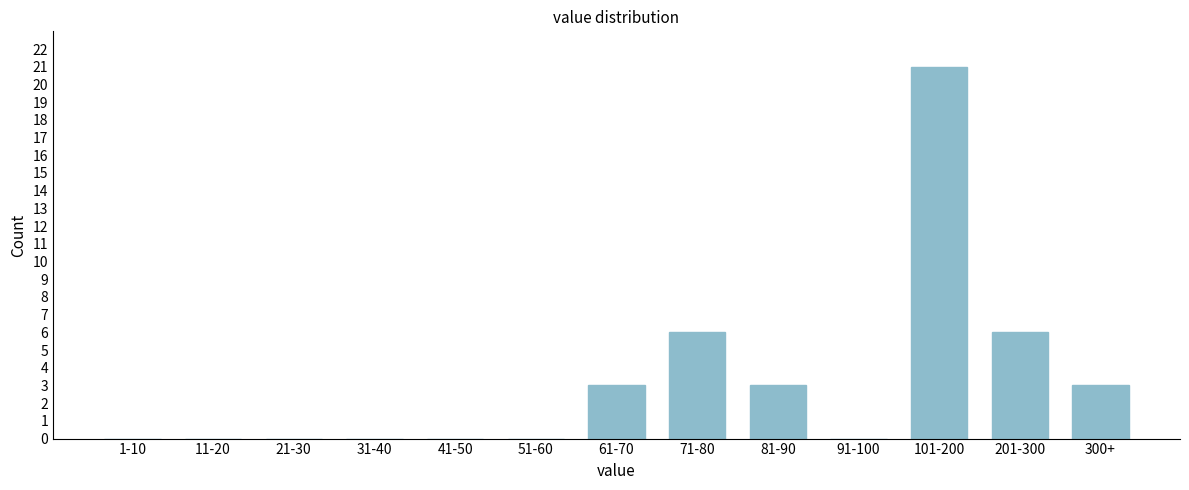

Reading right to left, extract all data points from this chart.

300+=3	201-300=6	101-200=21	91-100=0	81-90=3	71-80=6	61-70=3	51-60=0	41-50=0	31-40=0	21-30=0	11-20=0	1-10=0